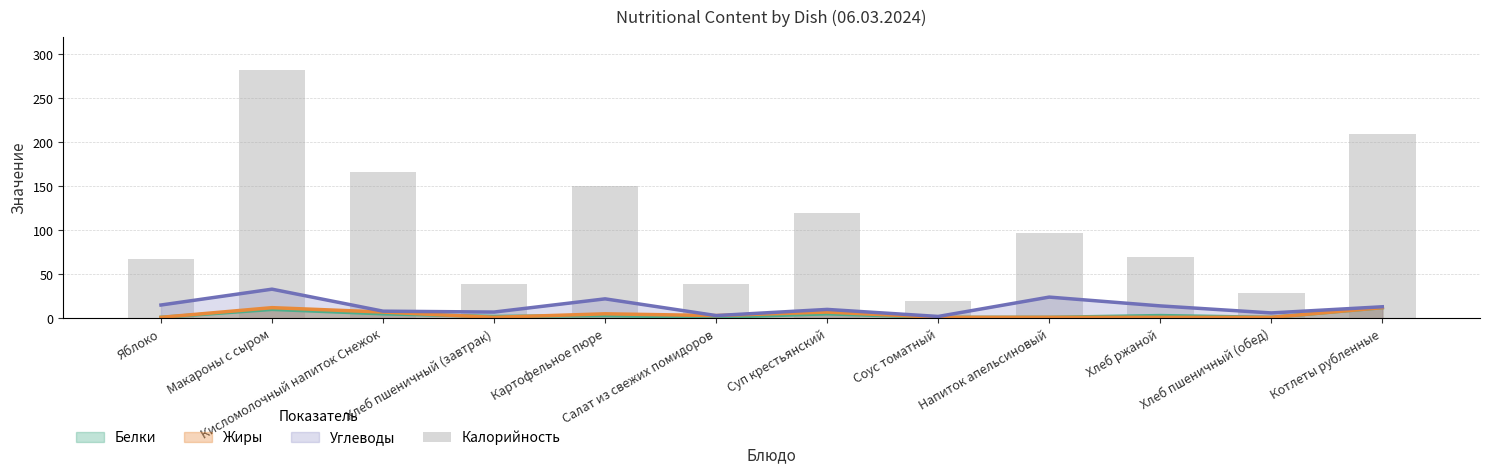

Are the bars grouped side by side (vs. stacked)?

No